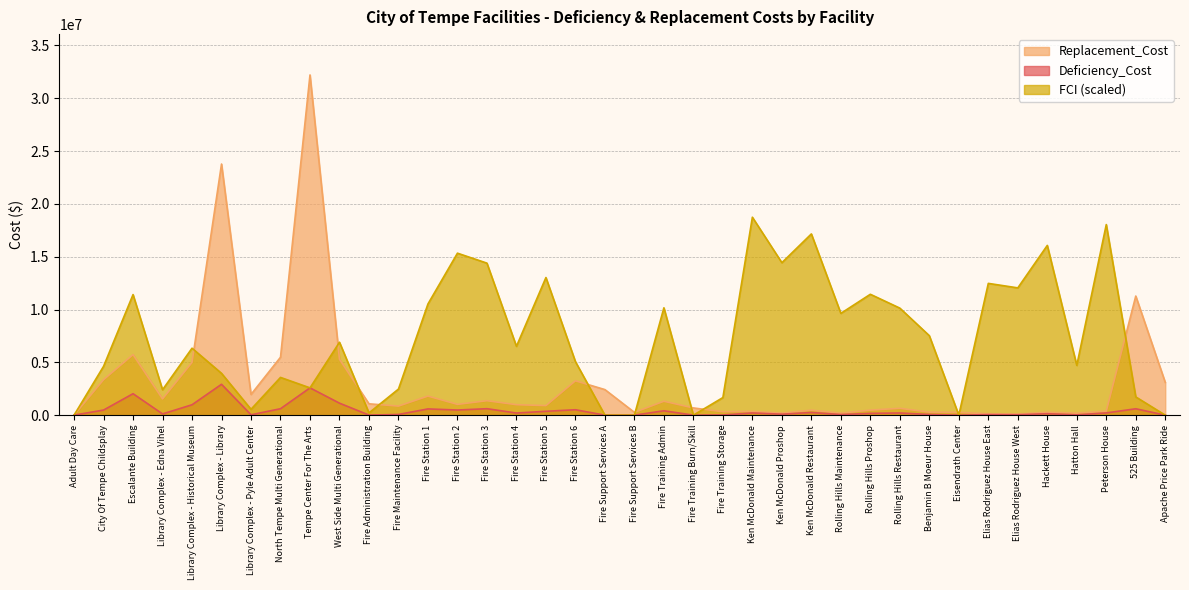

Which label corresponds to the smallest value in the chart?

Fire Support Services A